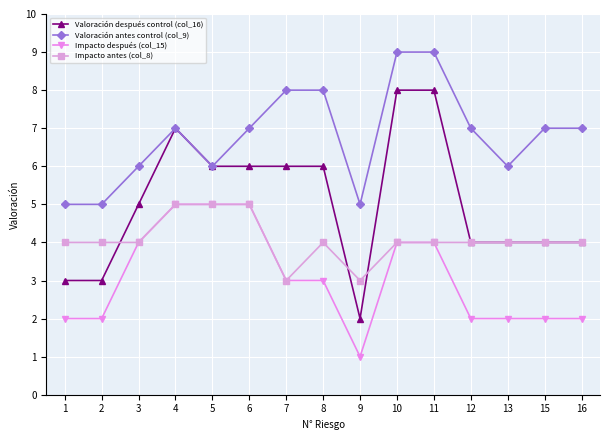

Does the chart display data point markers on the line(s)?

Yes